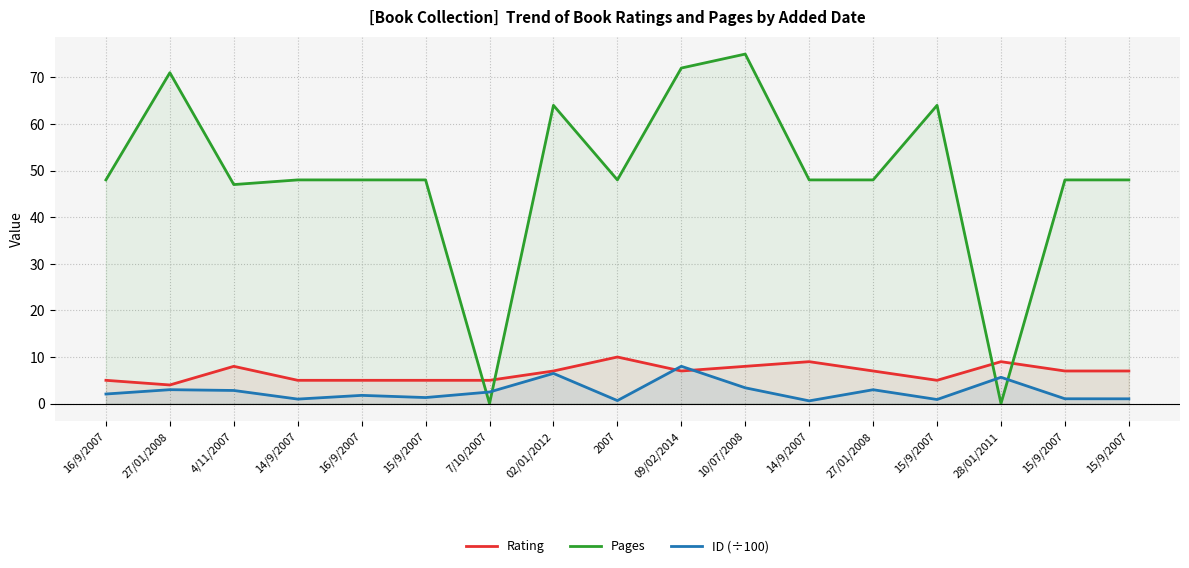

Which category has the highest value in the ID (÷100) series?

09/02/2014